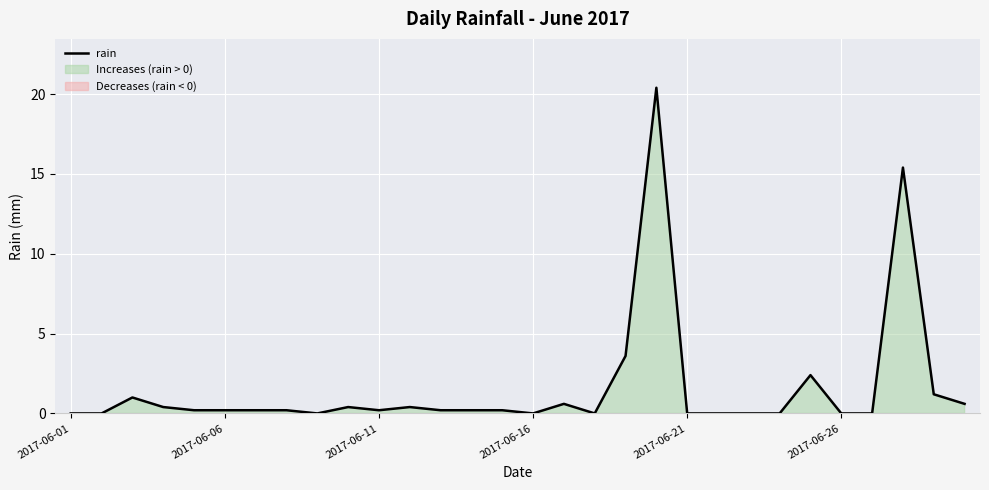

What is the highest value of the rain series?

20.4